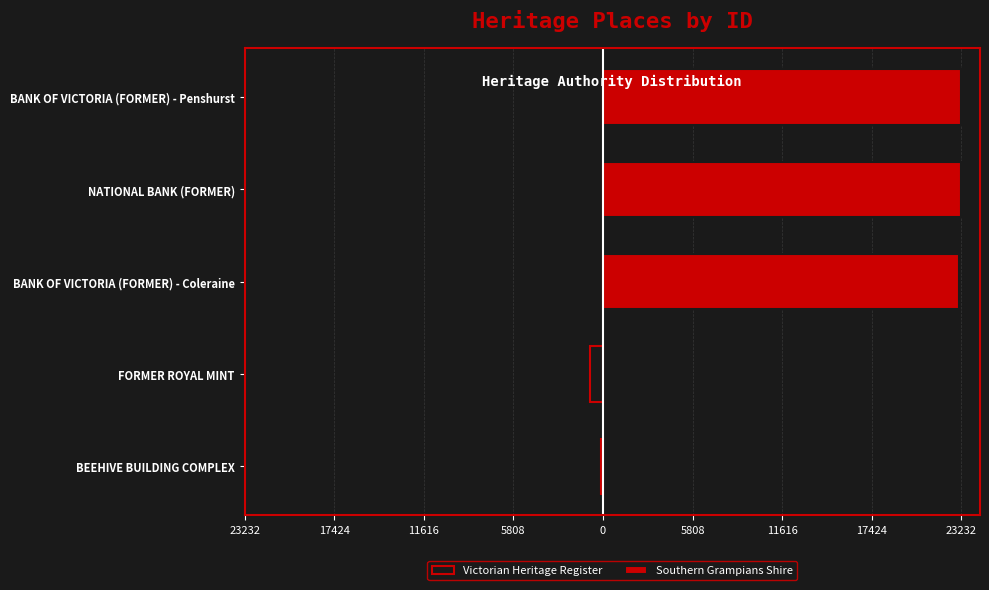

How many bars are there in total?

10